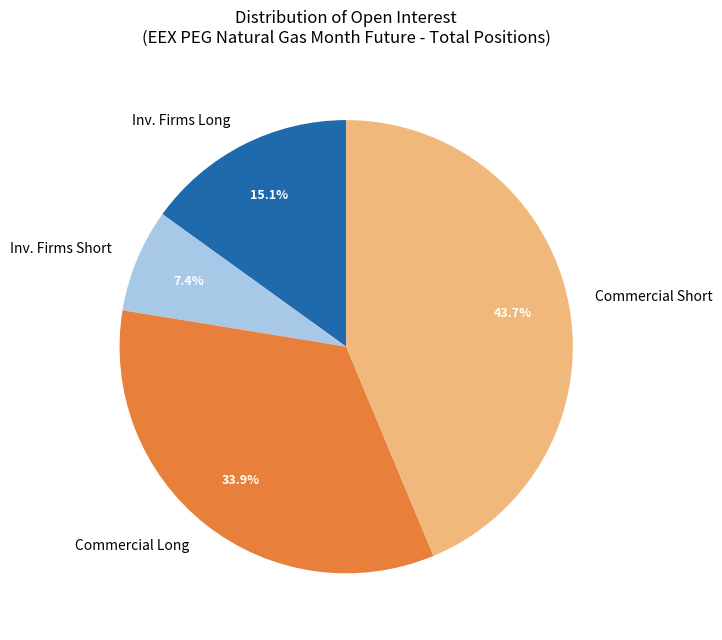

Does any single category account for the majority?

No